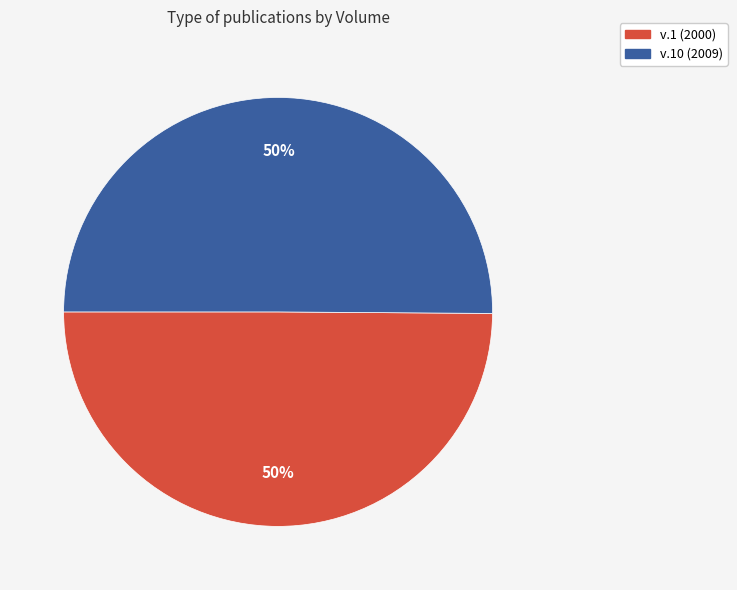

How many slices are in this pie chart?

2